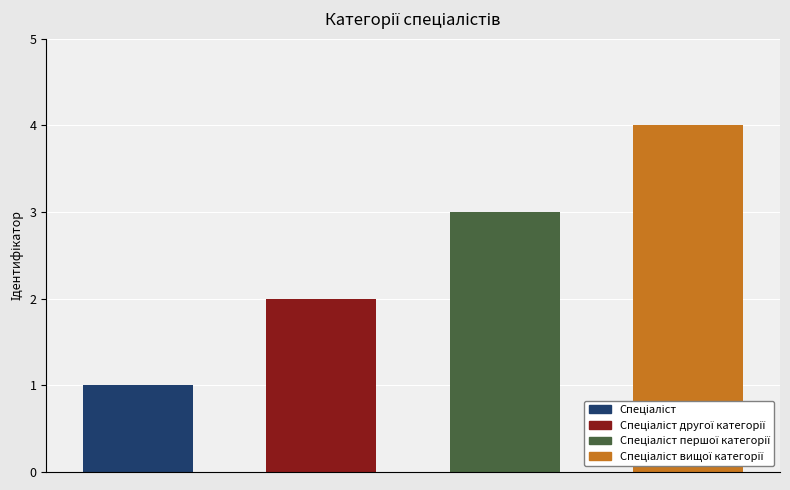

What is the minimum value shown in the chart?

1